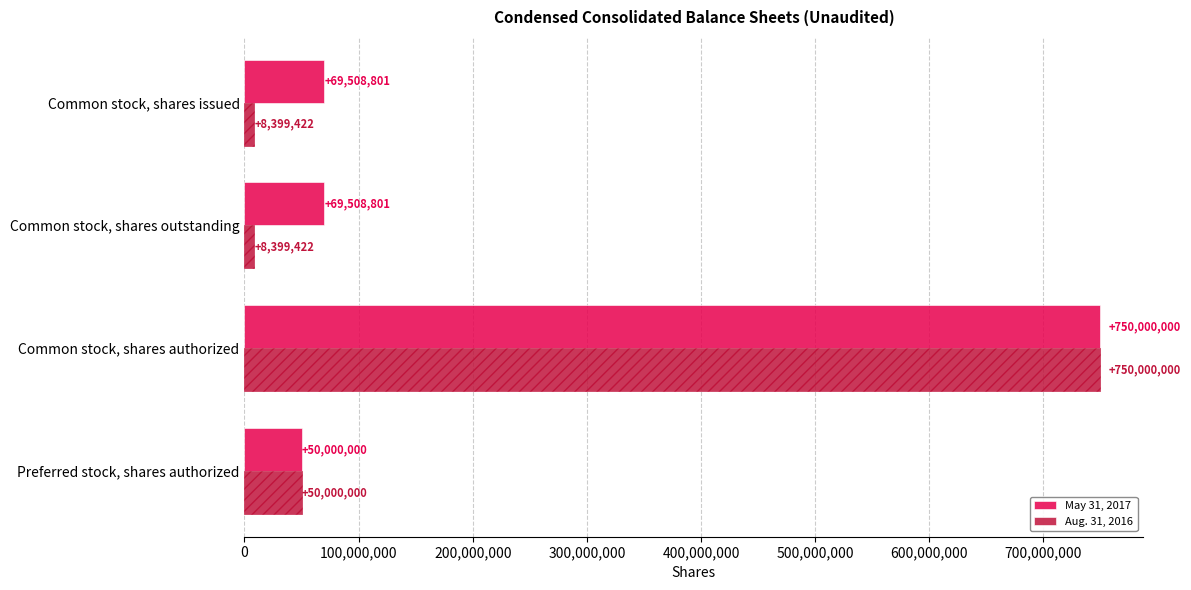

At Common stock, shares outstanding, list the series in order from smallest to largest.

Aug. 31, 2016, May 31, 2017